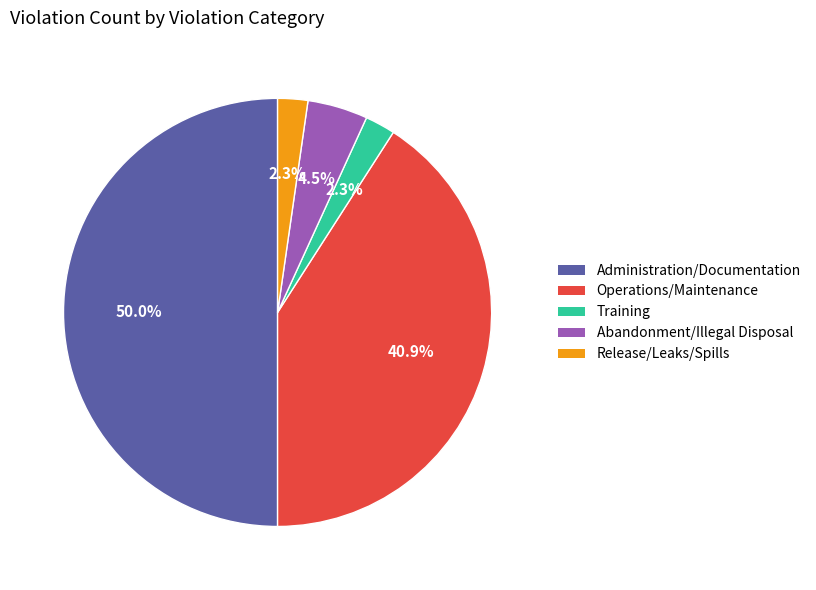

Rank the categories by value from highest to lowest.

Administration/Documentation, Operations/Maintenance, Abandonment/Illegal Disposal/Unauthorized Release, Training, Release/Leaks/Spills